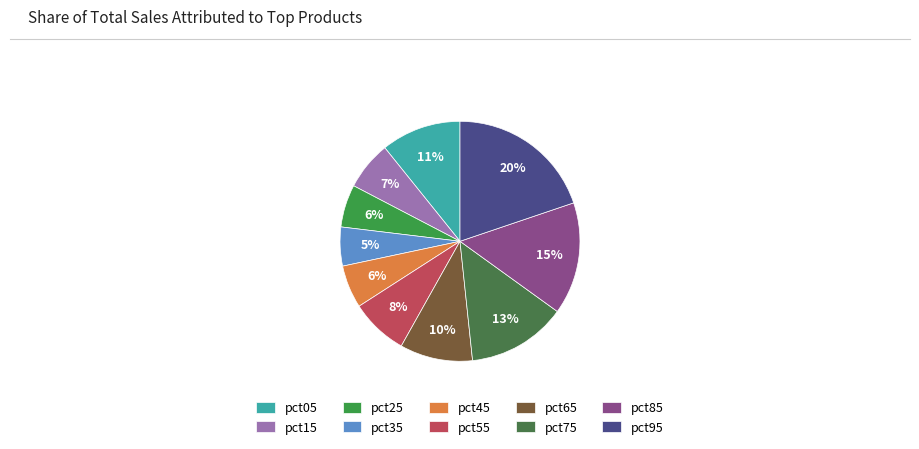

How many segments does this pie chart have?

10